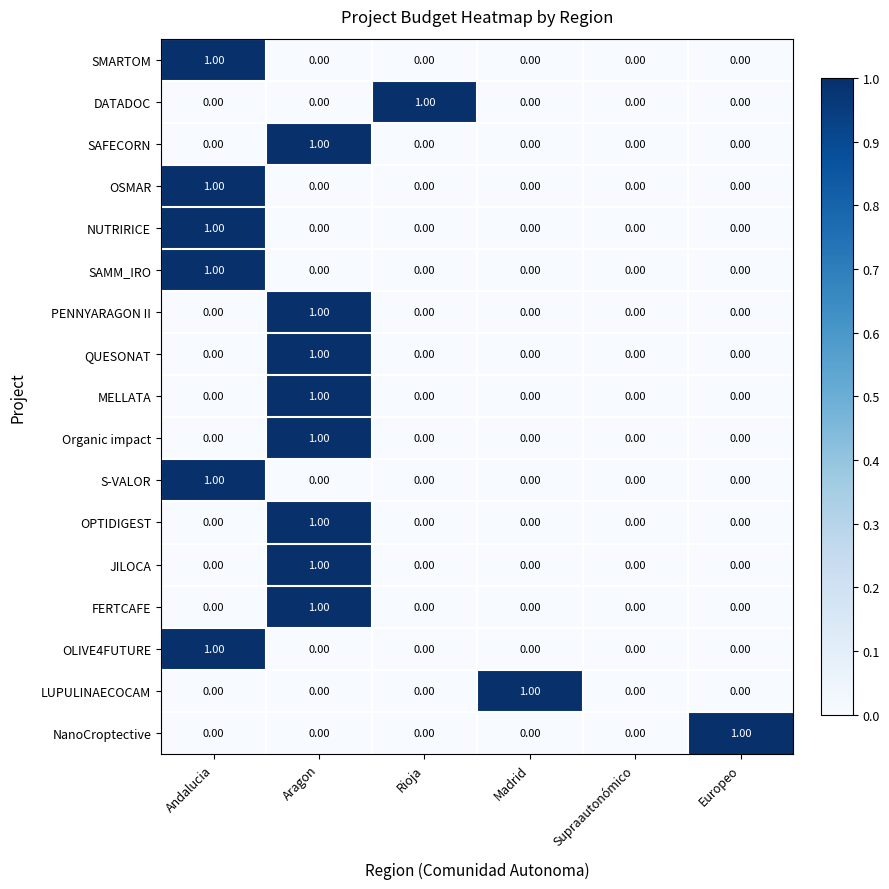

At which label does MELLATA reach its peak?

Aragon